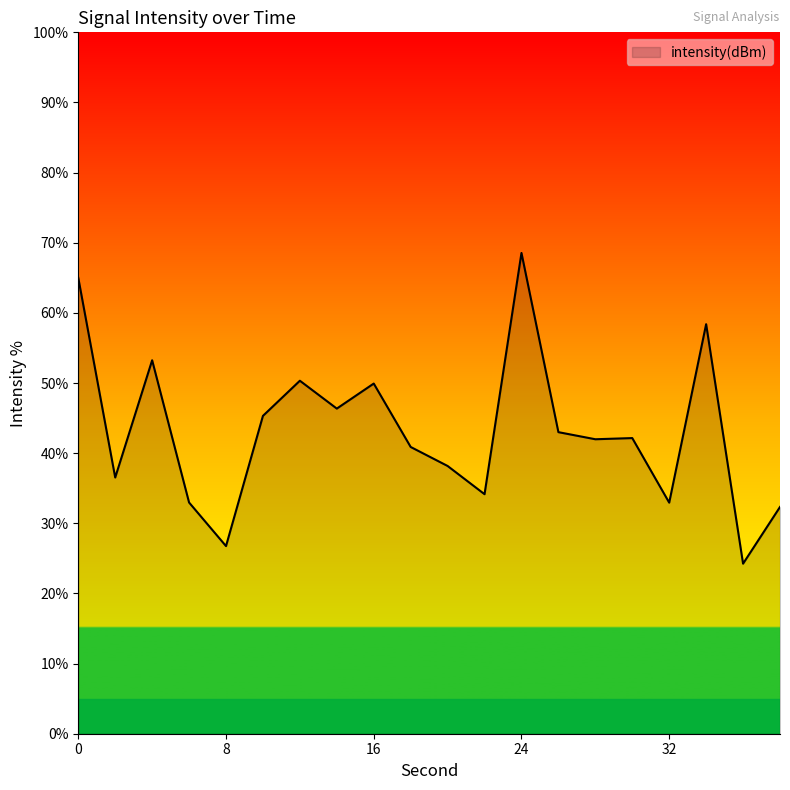

What is the minimum value shown in the chart?

24.2